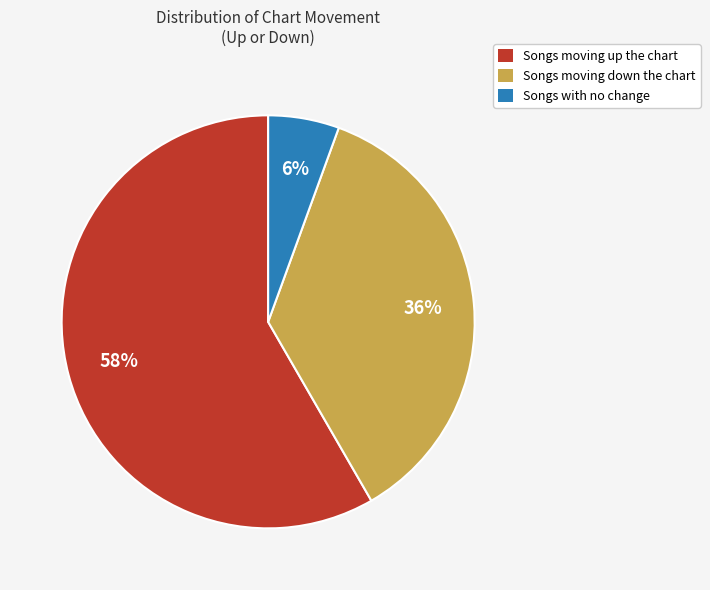

To the nearest percent, what portion does Songs moving up the chart represent?

58%